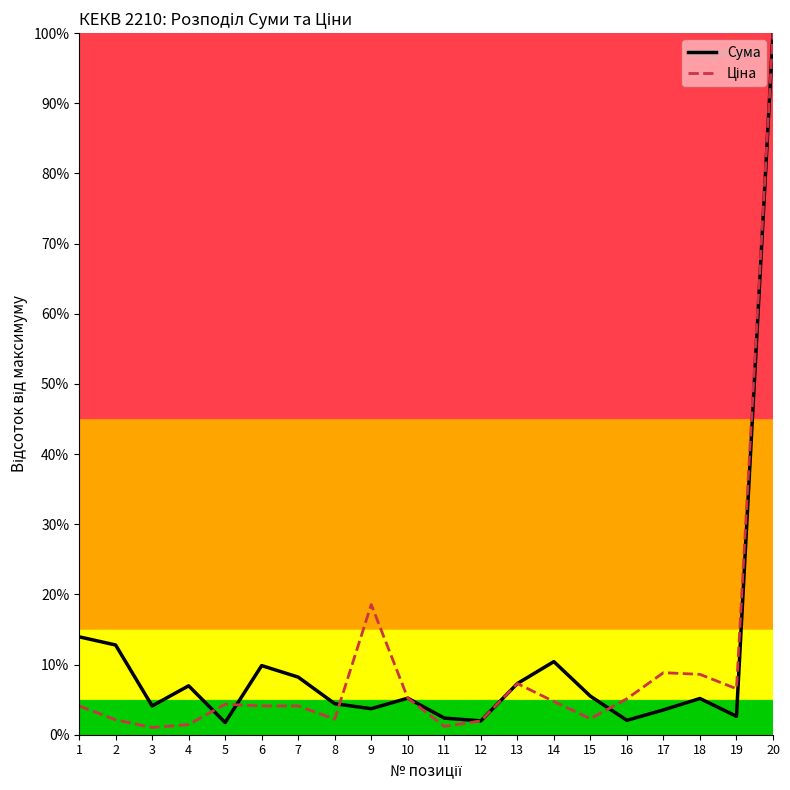

True or false: Ціна has a value of 0.9 at 12.

False